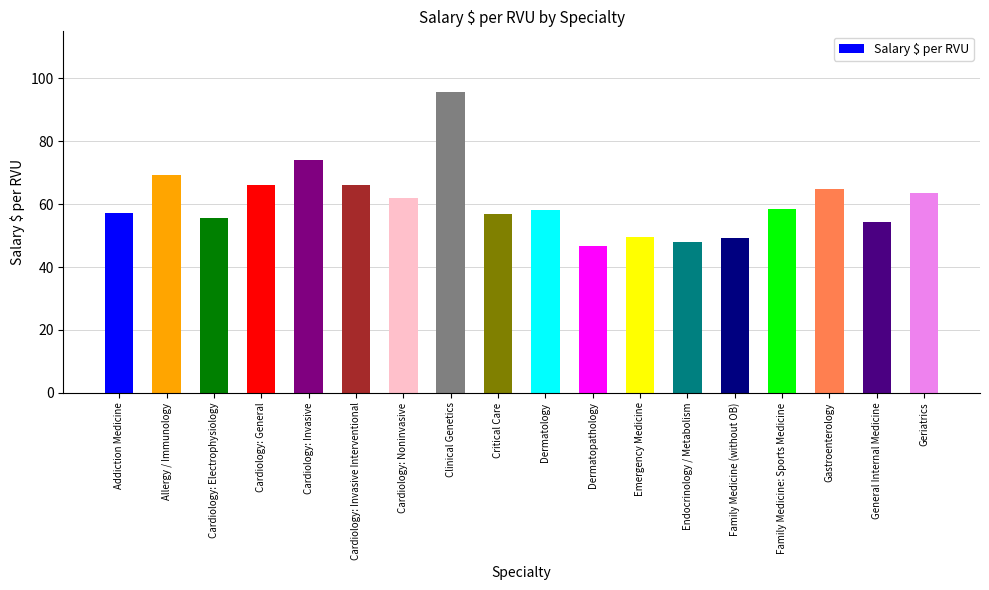

Are the bars horizontal?

No